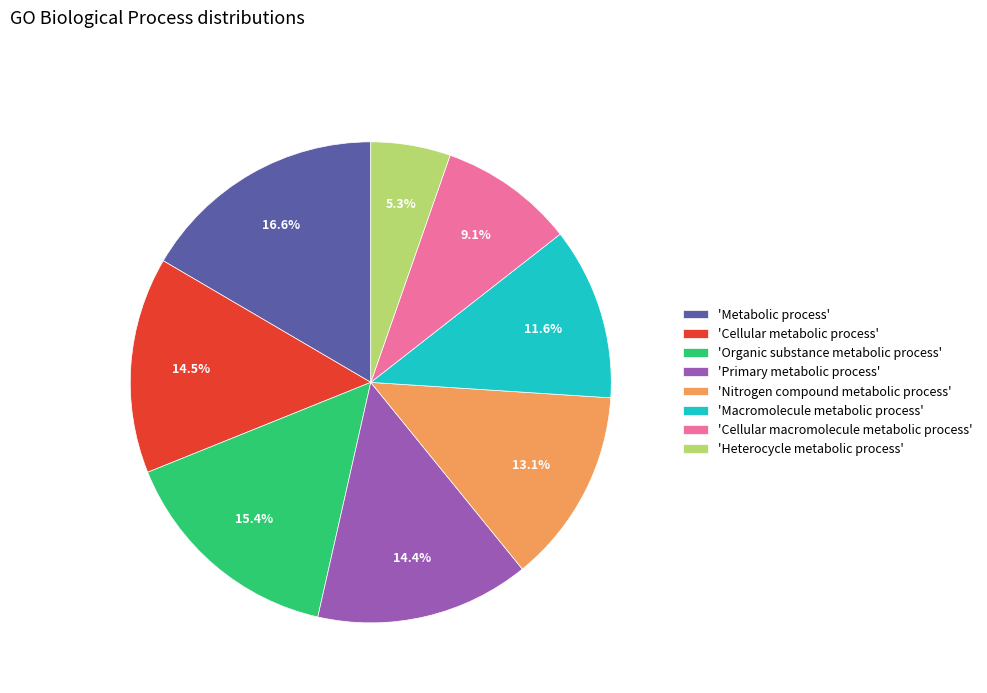

Which slice is the smallest?

'Heterocycle metabolic process'